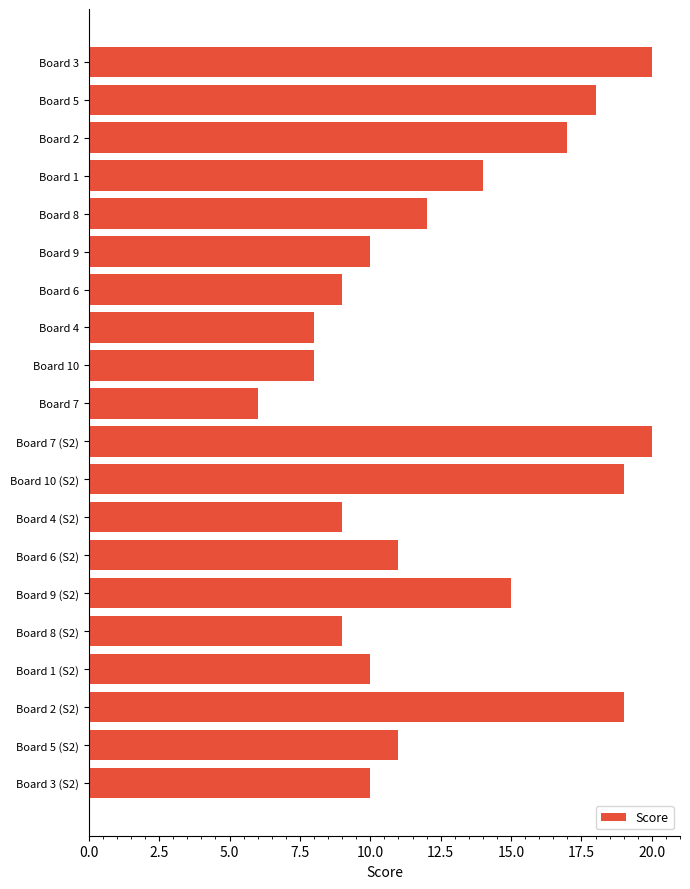

Approximately how many times larger is the value at Board 4 compared to Board 8 (S2)?

0.9